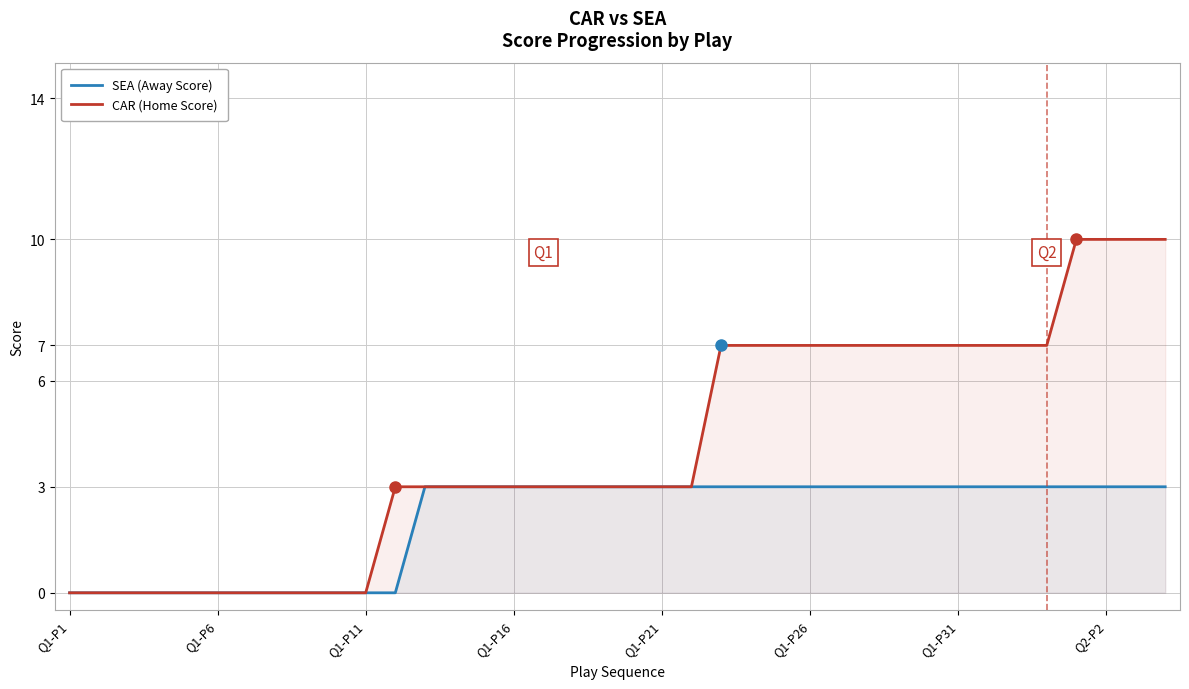

Reading left to right, extract all data points from this chart.

SEA (Away Score): 0	0	0	0	0	0	0	0	0	0	0	0	3	3	3	3	3	3	3	3	3	3	3	3	3	3	3	3	3	3	3	3	3	3	3	3	3	3
CAR (Home Score): 0	0	0	0	0	0	0	0	0	0	0	3	3	3	3	3	3	3	3	3	3	3	7	7	7	7	7	7	7	7	7	7	7	7	10	10	10	10